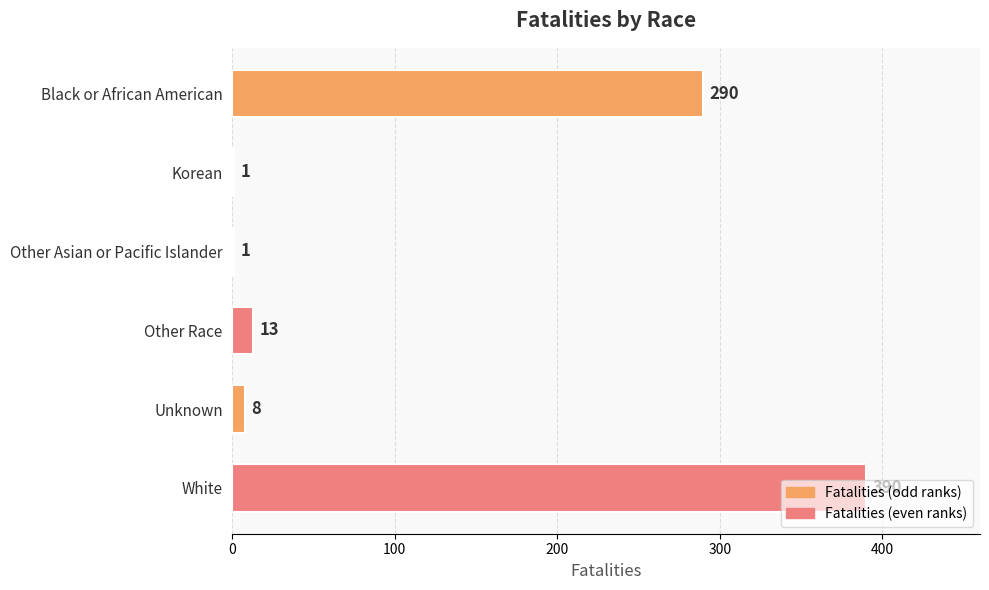

What is the sum of all values?

703